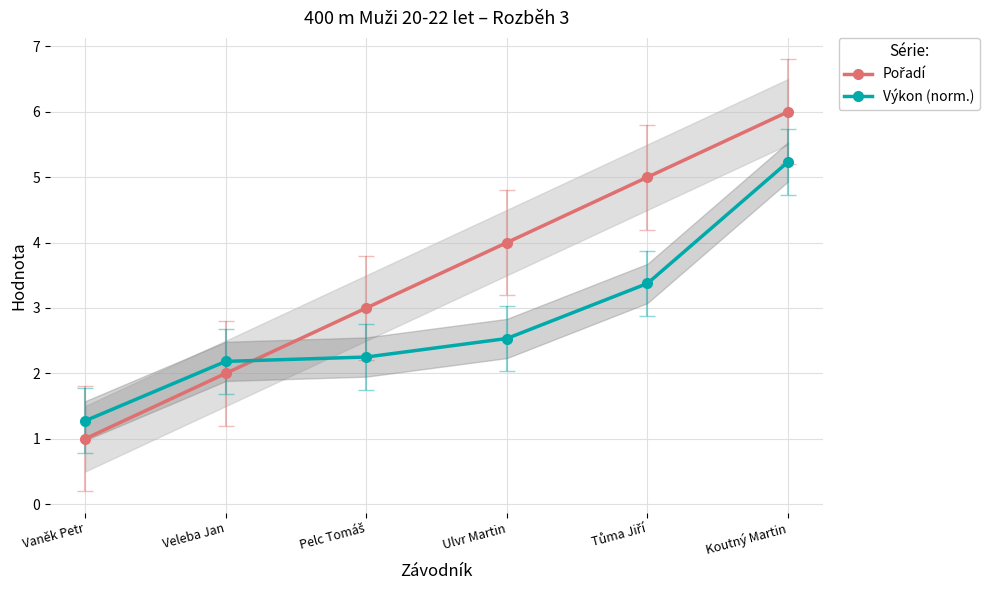

List the labels in order of Výkon (norm.) value, smallest first.

Vaněk Petr, Veleba Jan, Pelc Tomáš, Ulvr Martin, Tůma Jiří, Koutný Martin